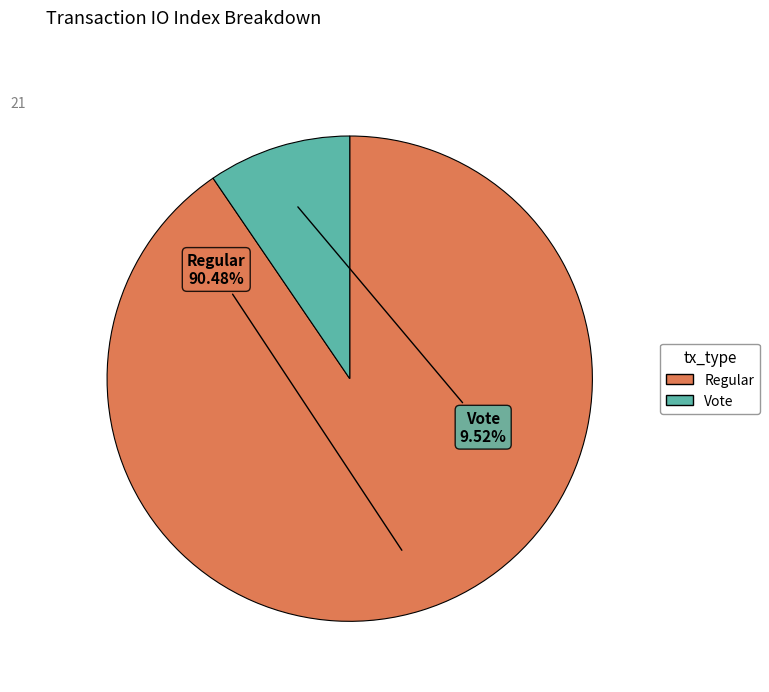

Is there any slice that represents more than half of the pie?

Yes